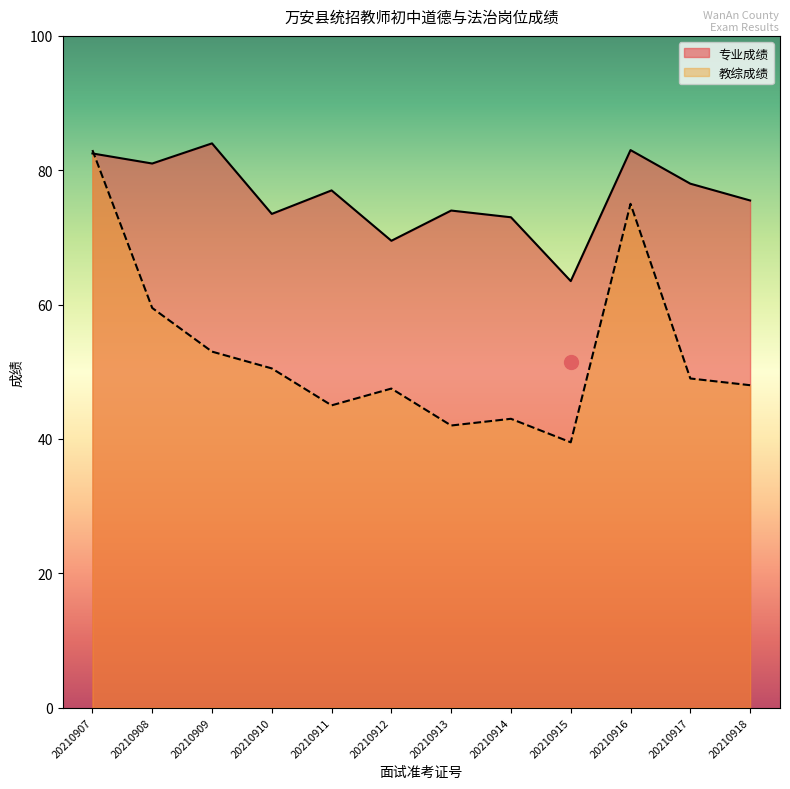

Between which two adjacent categories do 专业成绩 and 教综成绩 first intersect?

20210907 and 20210908